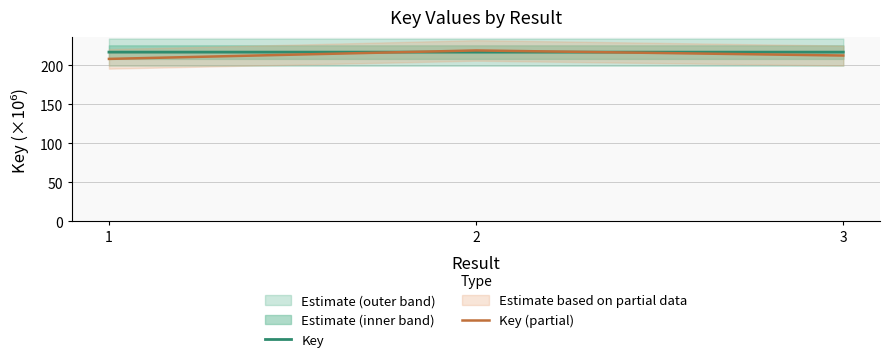

The value of Key (partial) at 2 is 336.3. True or false?

False